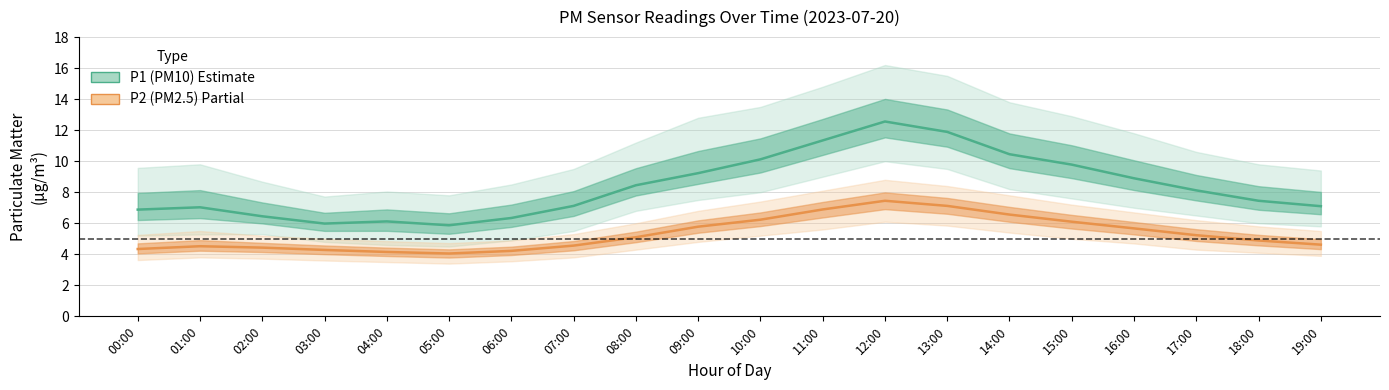

What are all the series names shown in the legend?

P1 (PM10), P2 (PM2.5)